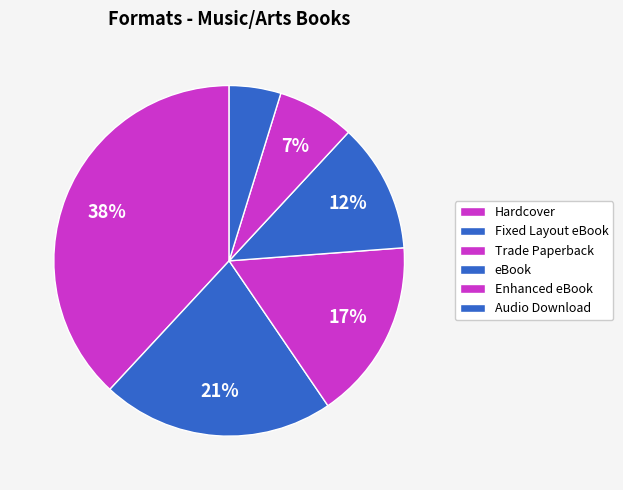

How many segments does this pie chart have?

6